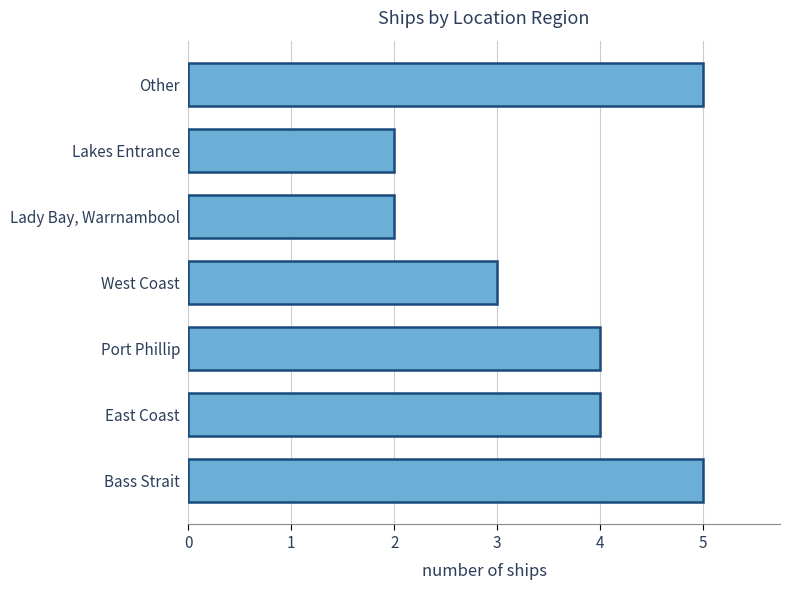

The chart shows a value of 2 at Lakes Entrance. True or false?

True